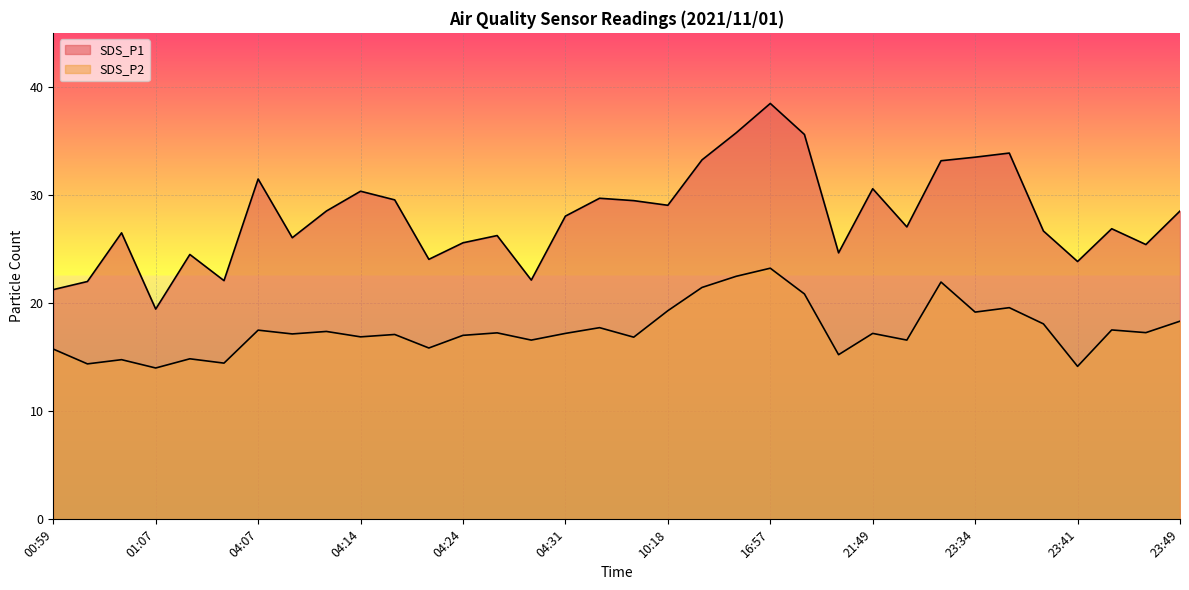

True or false: SDS_P1 has more than 2 interior local peaks.

True